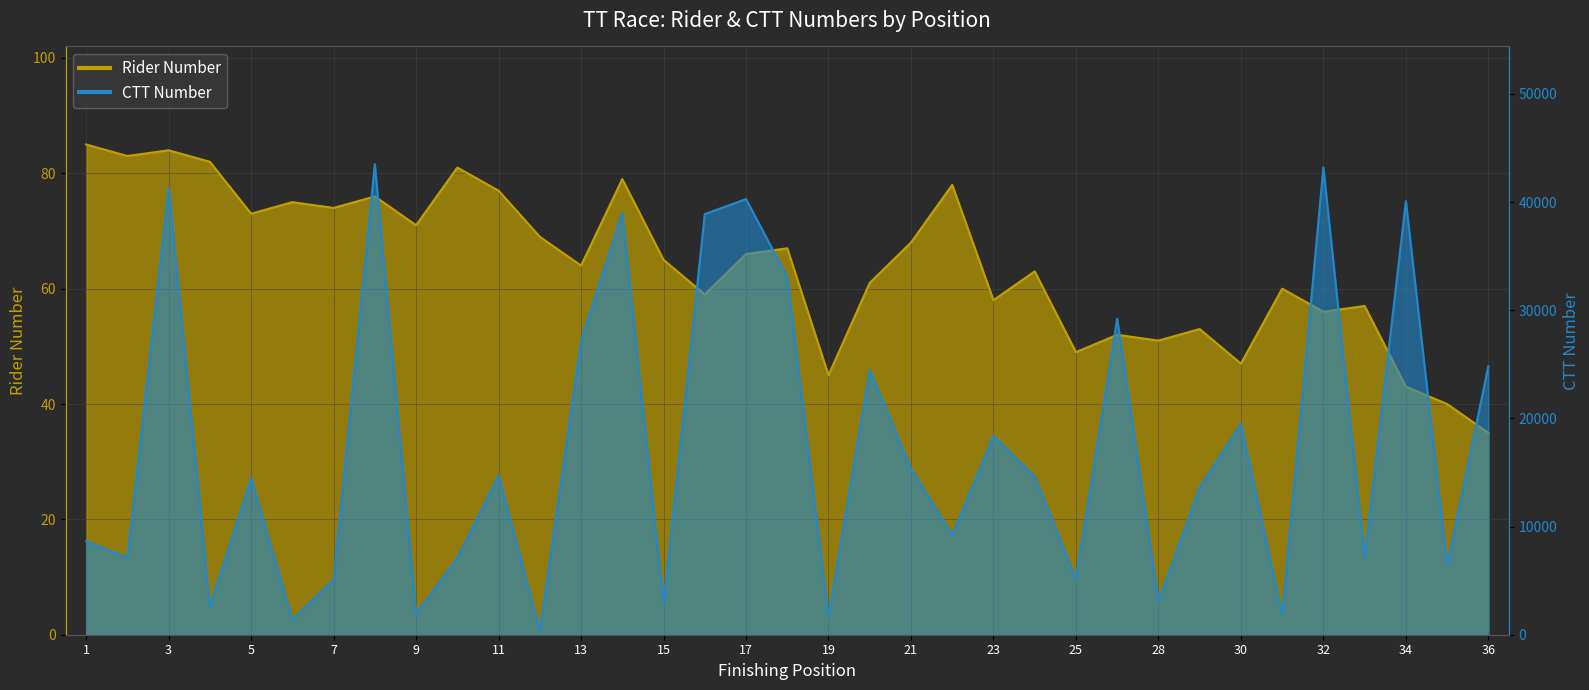

How many values in the CTT Number series exceed 14489?

17